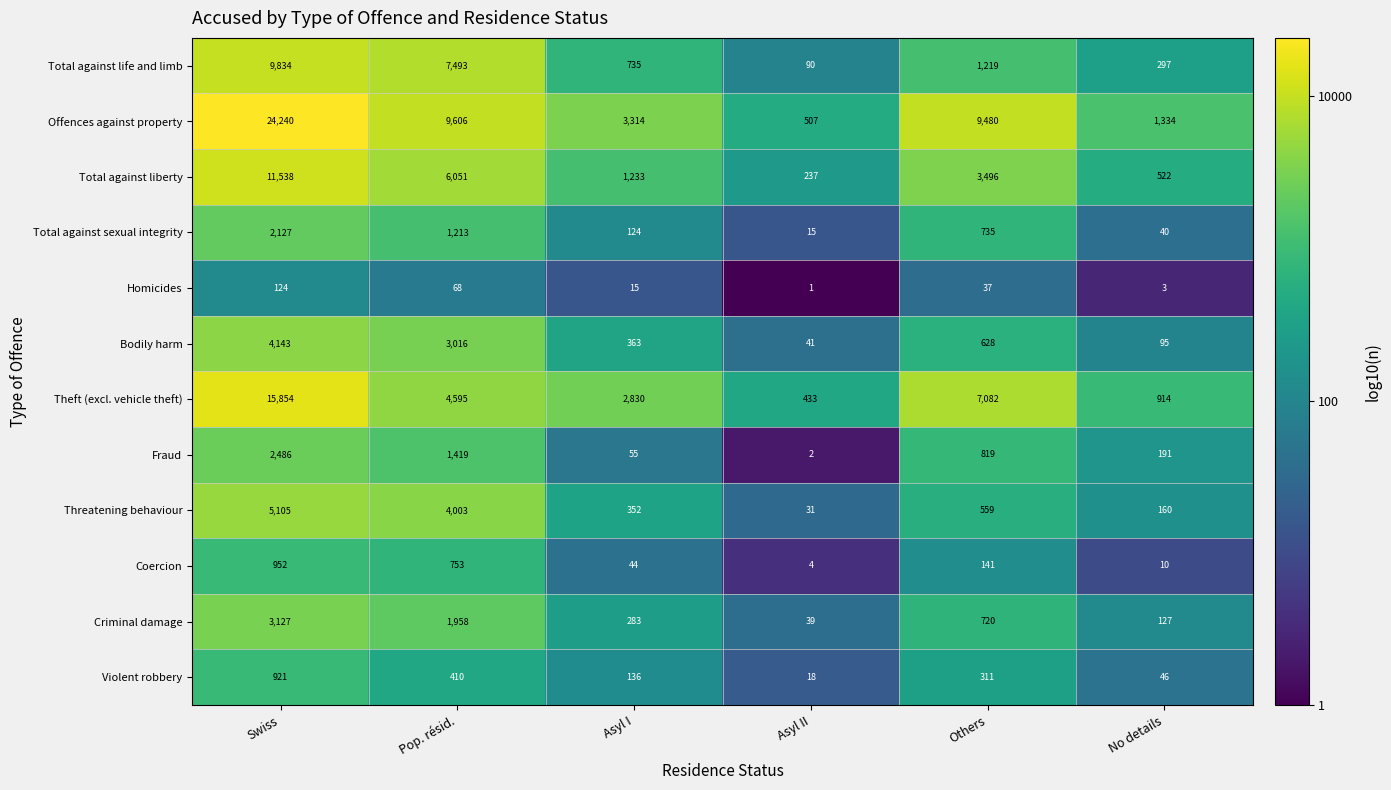

Where is Coercion nearest to the value 478?

Pop. résid.